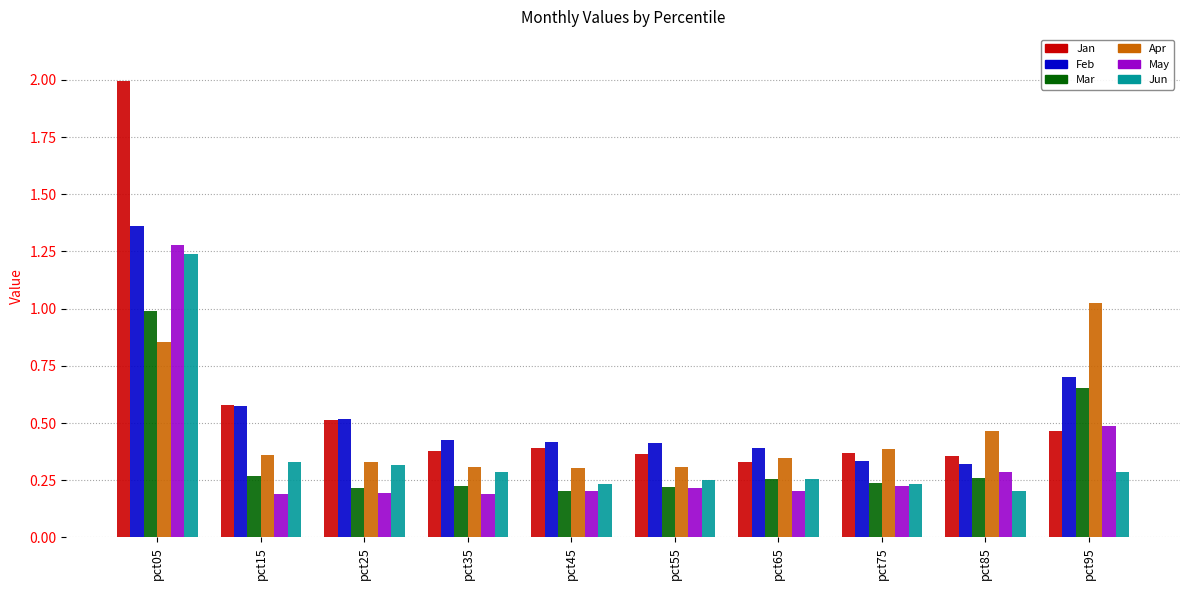

What is the maximum value for Jan?

2.0